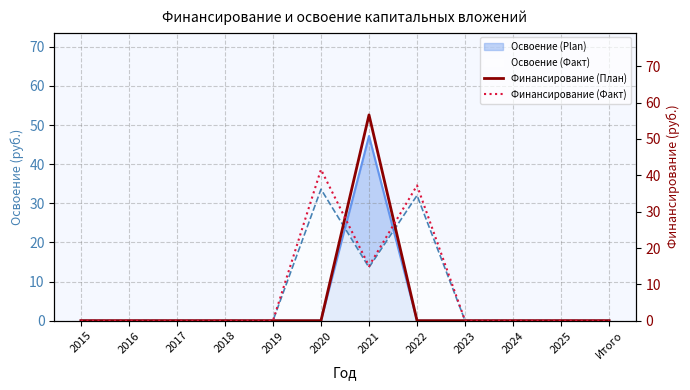

Where is Освоение (Факт) nearest to the value 16?

2021